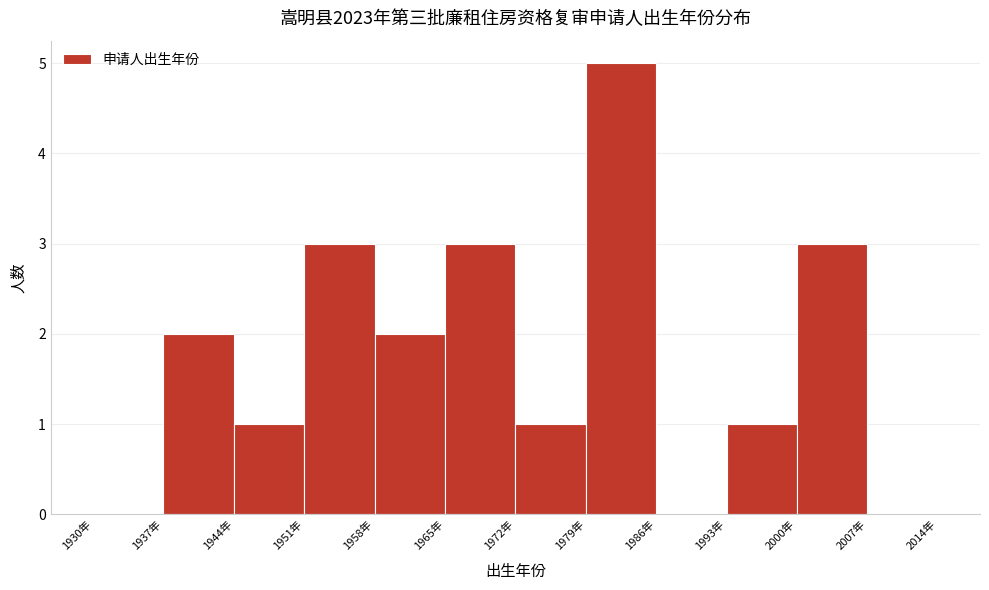

Reading left to right, list every bar in this chart as the range it spans on the x-axis followed by its height. The values are not printed on the chart, so give them approximately, as read against the axis.

1930 to 1937: 0
1937 to 1944: 2
1944 to 1951: 1
1951 to 1958: 3
1958 to 1965: 2
1965 to 1972: 3
1972 to 1979: 1
1979 to 1986: 5
1986 to 1993: 0
1993 to 2000: 1
2000 to 2007: 3
2007 to 2014: 0